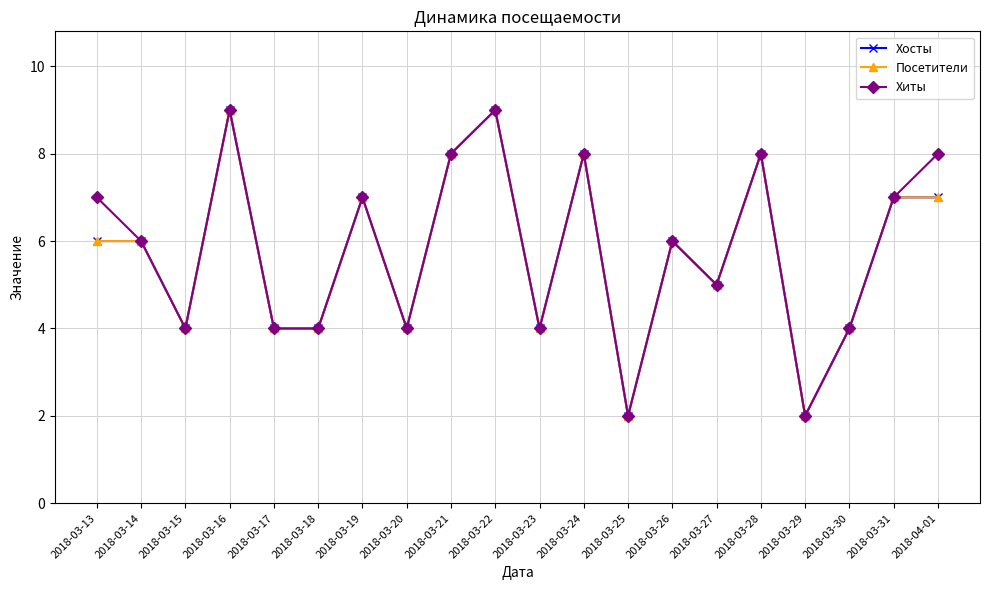

Does the chart have visible grid lines?

Yes